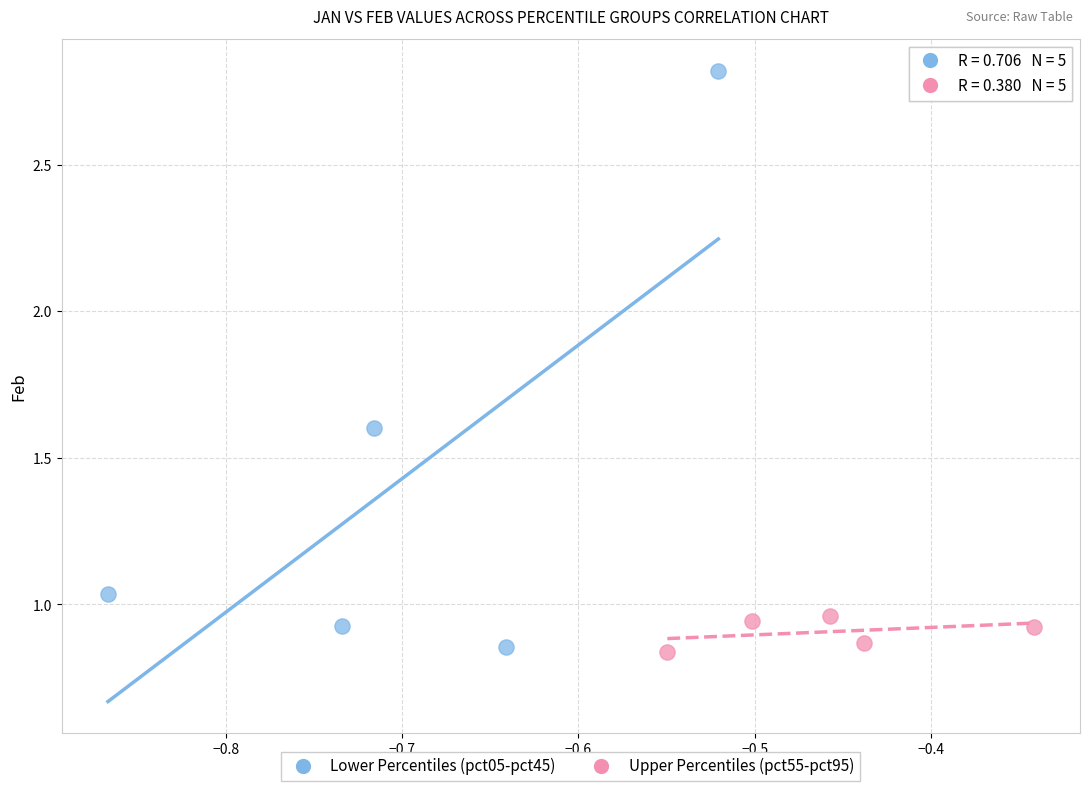

Which series contains the highest Y value?

Lower Percentiles (pct05-pct45)